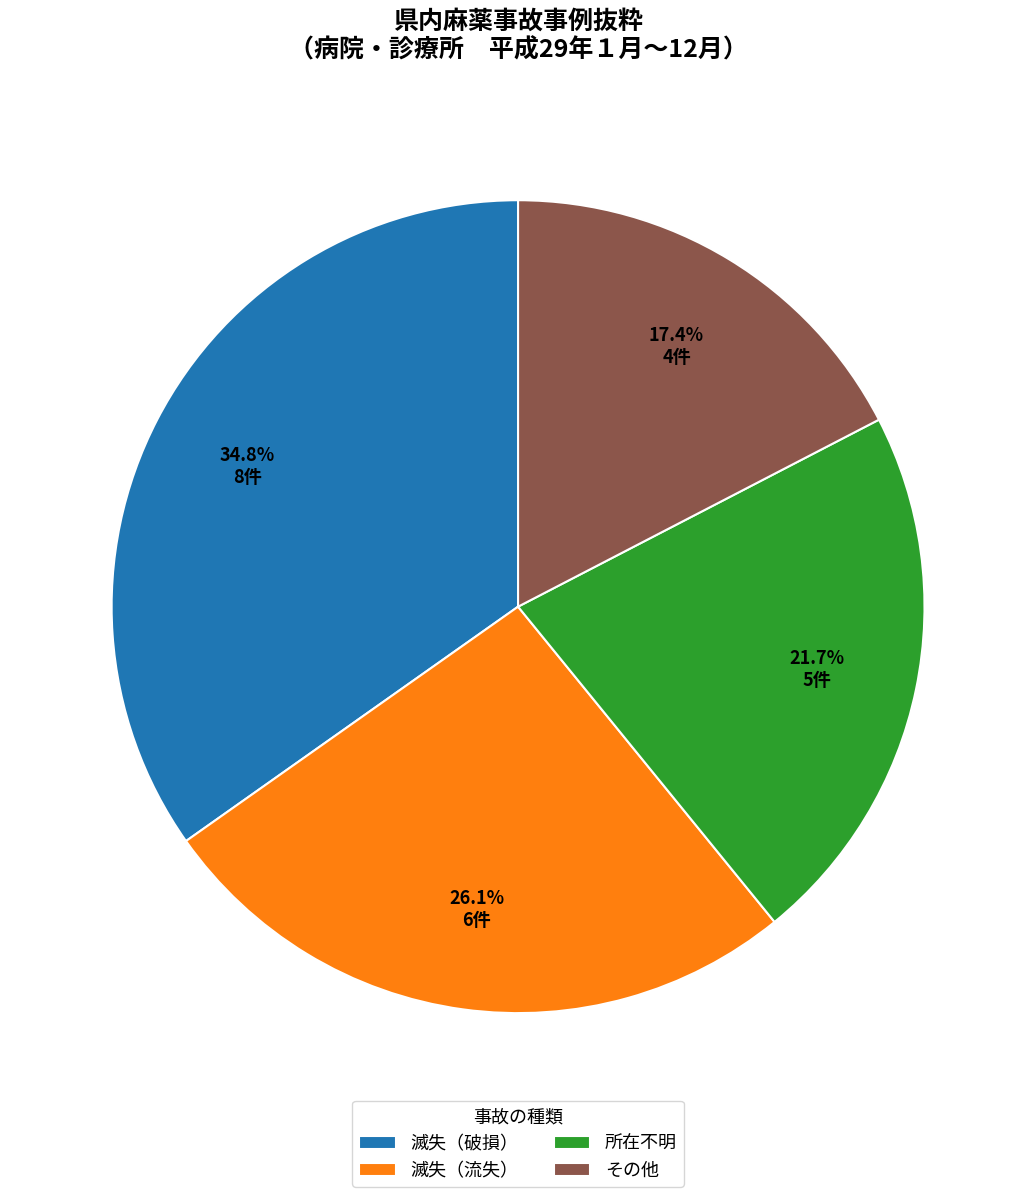

Between 滅失（破損） and その他, which is larger?

滅失（破損）